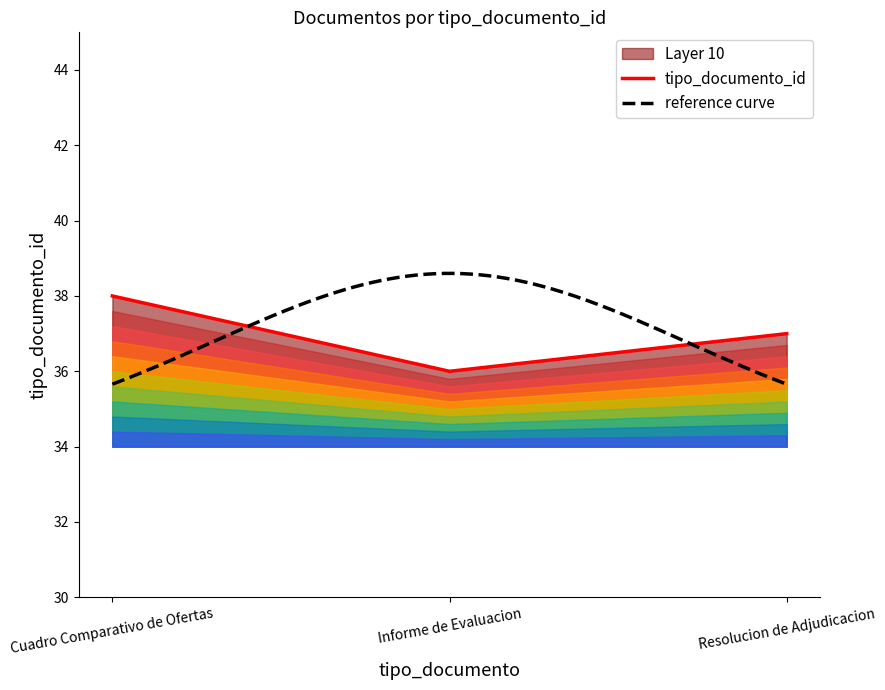

What is the difference between the maximum and second lowest values?

1